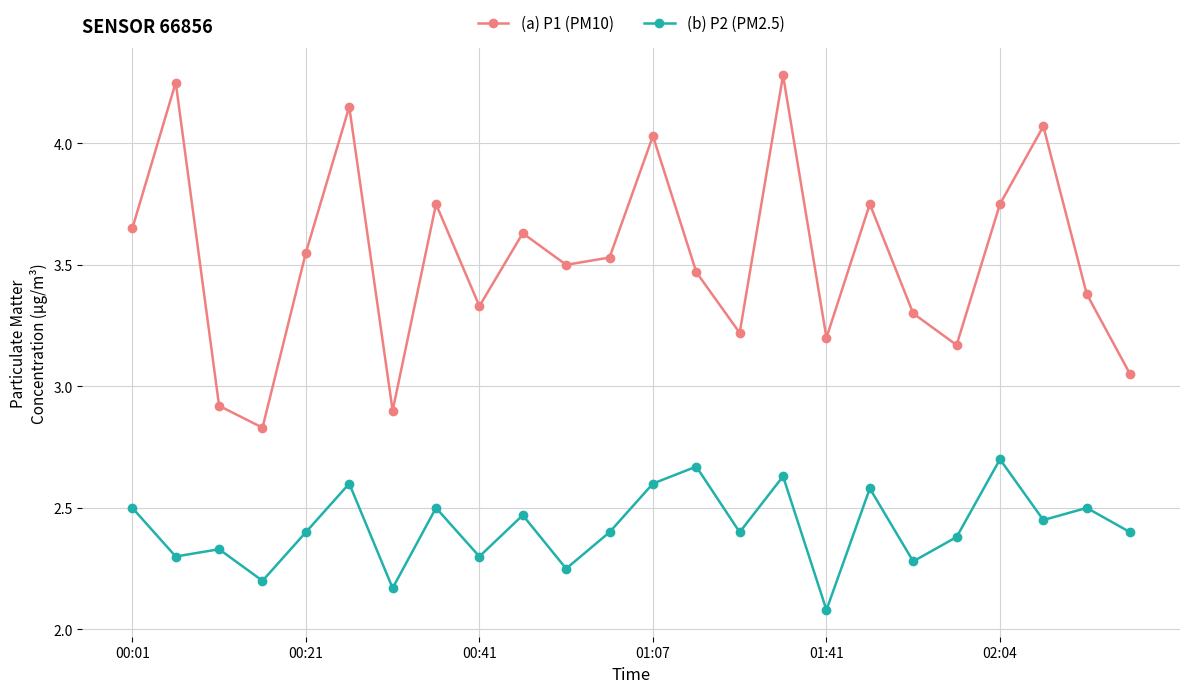

True or false: (b) P2 (PM2.5) and (a) P1 (PM10) intersect in this chart.

False